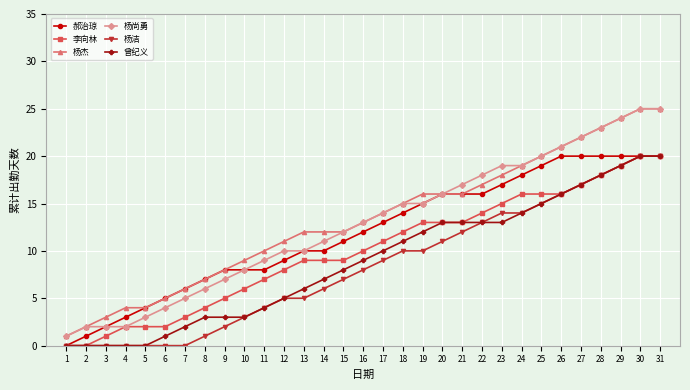

What is the average value of the 曾纪义 series?

9